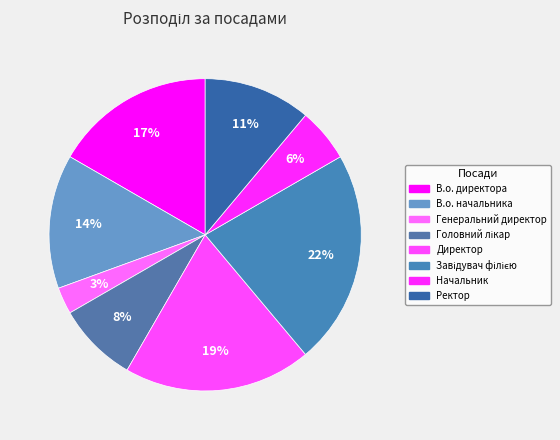

What portion of the pie excludes Директор?

80.6%